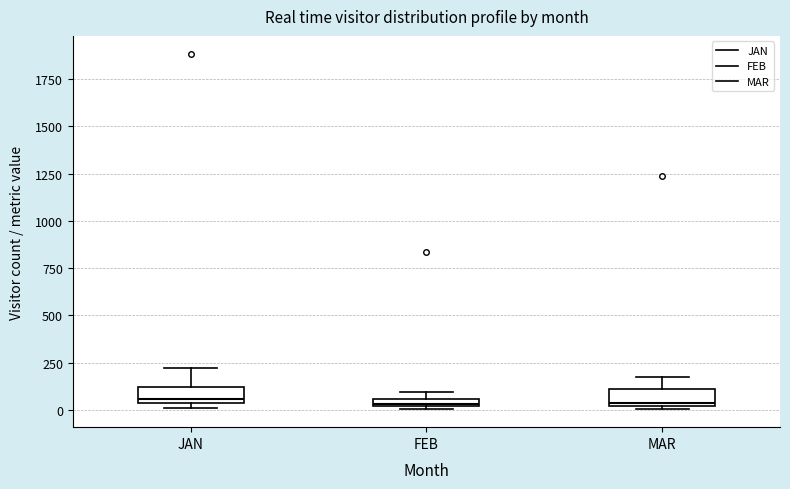

Where is the lower edge of the box for FEB on the y-axis? The values are not printed on the chart, so give them approximately, as read against the axis.

0